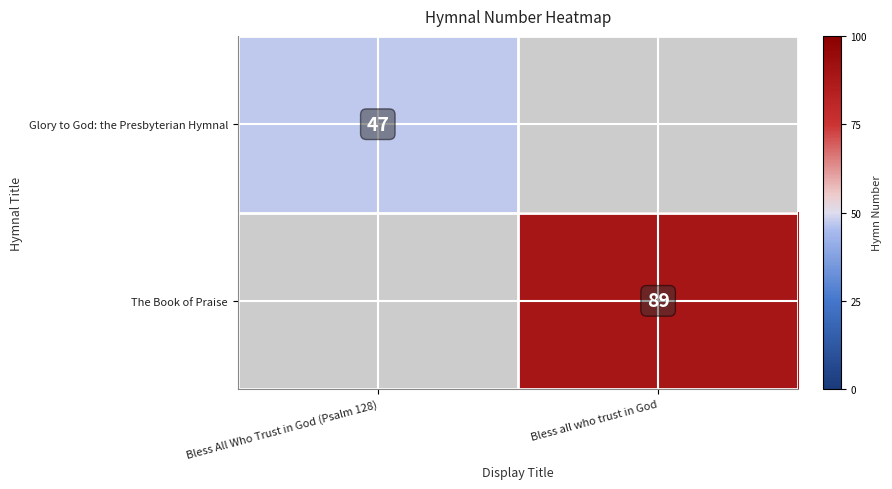

Is it true that Glory to God: the Presbyterian Hymnal equals 47 at Bless All Who Trust in God (Psalm 128)?

True